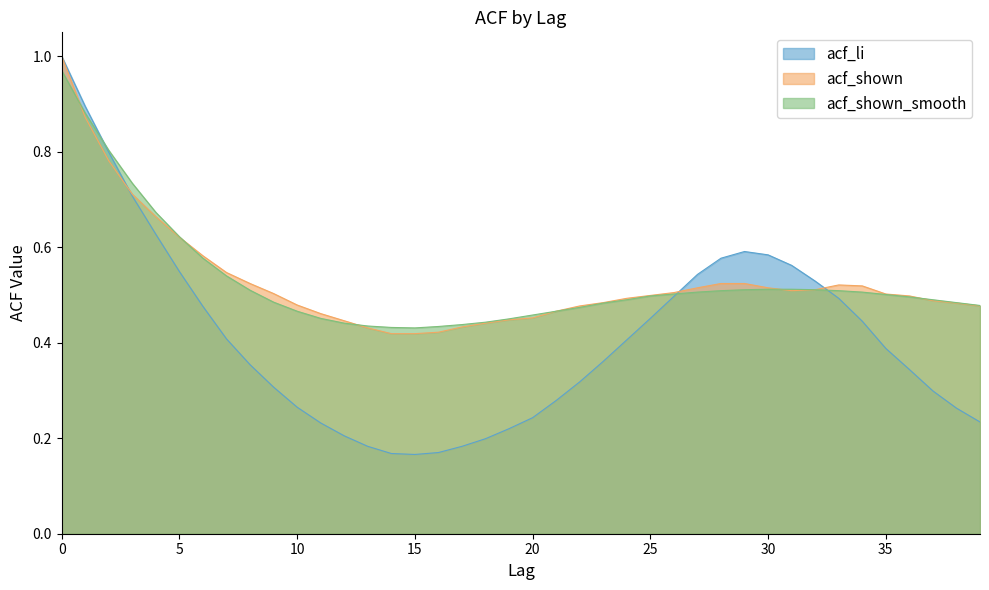

What is the value of the acf_shown_smooth point at the 23rd from the left?

0.5